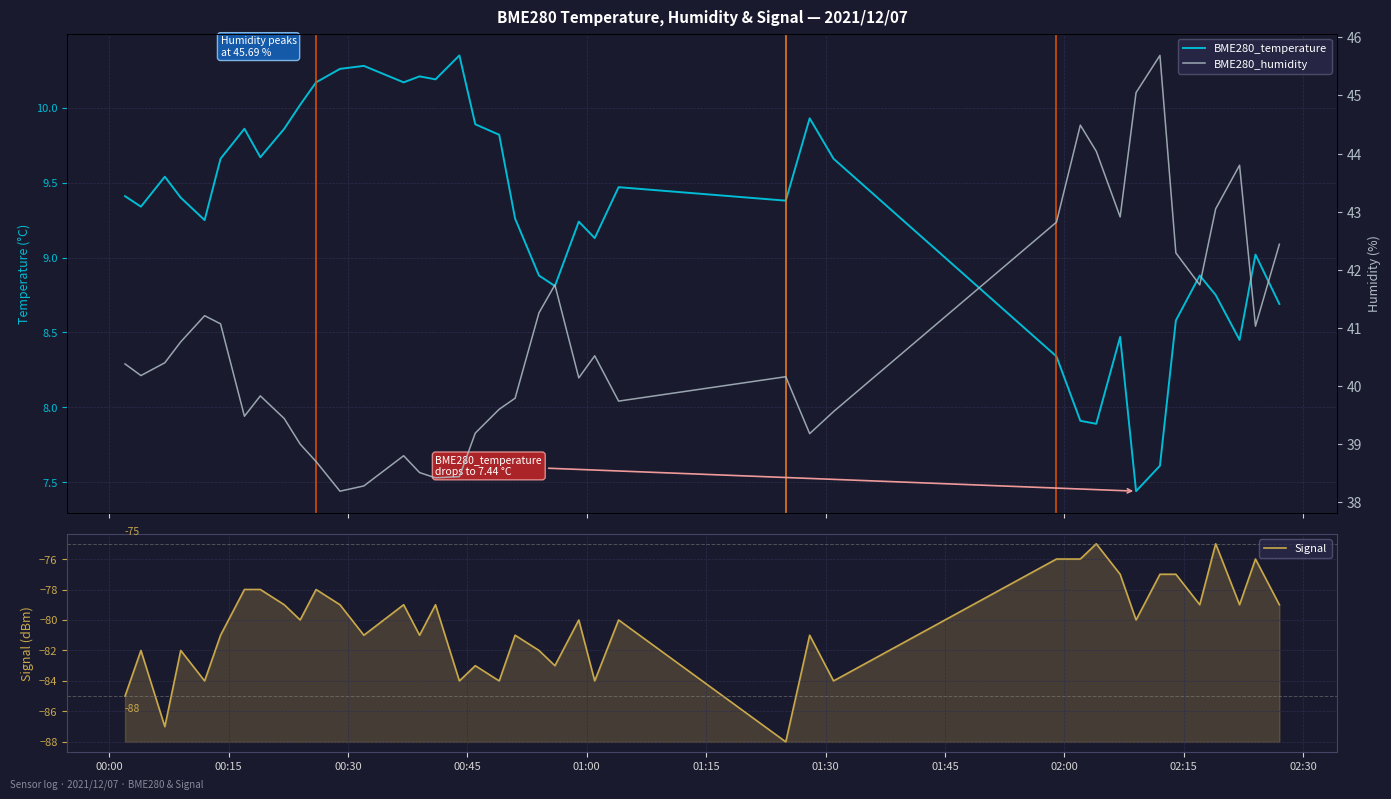

How many interior local valleys does the BME280_temperature series have?

11